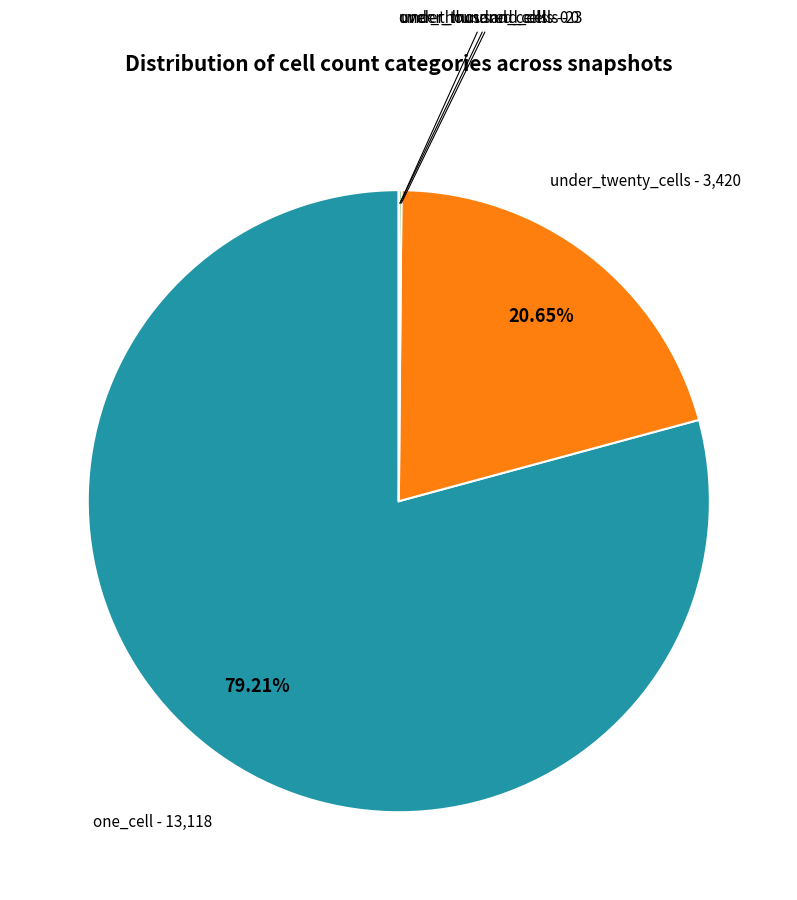

Does any single category account for the majority?

Yes